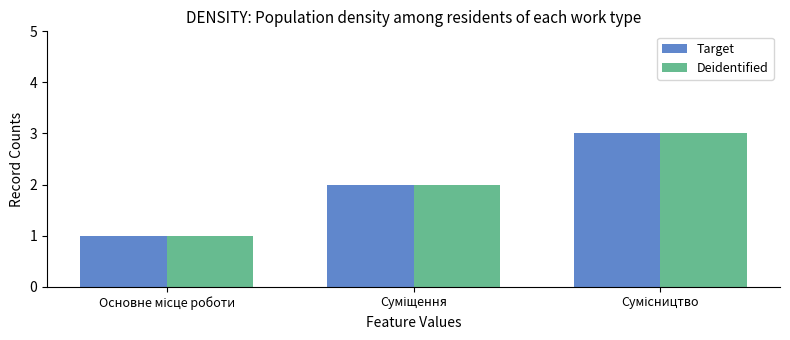

What is the highest value of the Deidentified series?

3